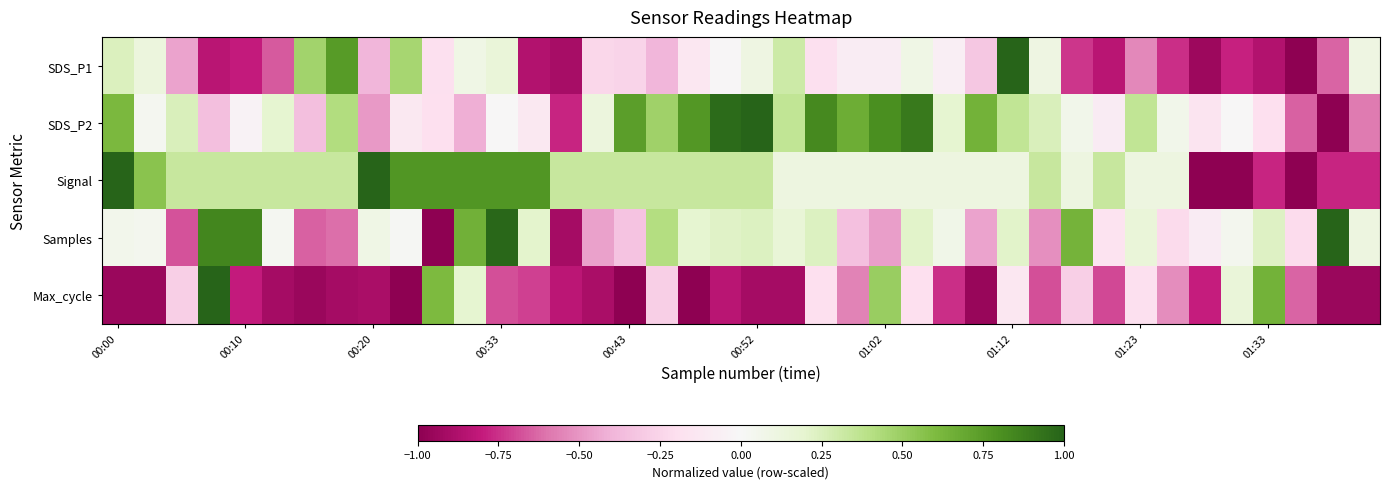

At which category does the chart reach its minimum across all series?

37